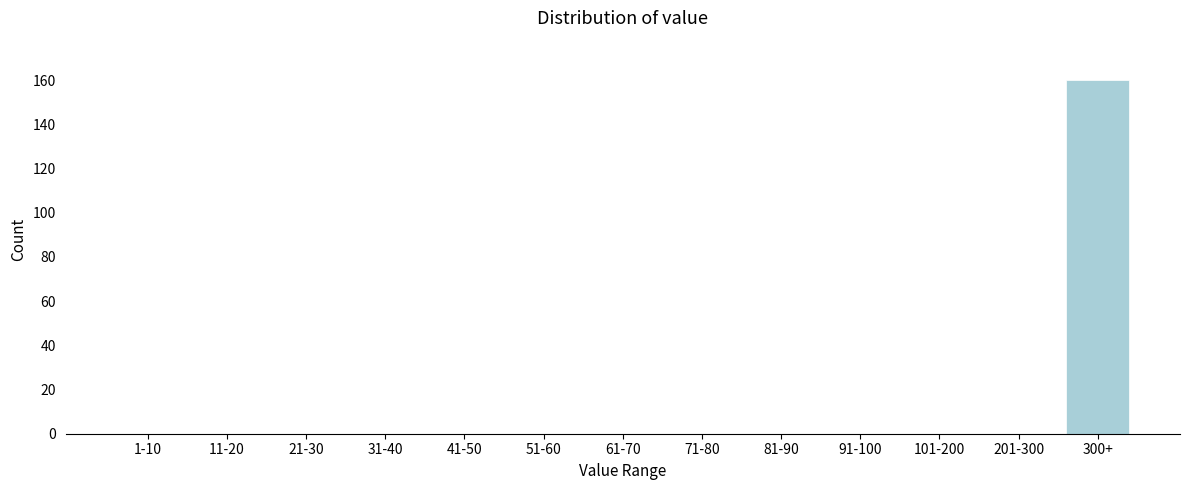

Reading left to right, what are all the values shown in this chart?

1-10=0	11-20=0	21-30=0	31-40=0	41-50=0	51-60=0	61-70=0	71-80=0	81-90=0	91-100=0	101-200=0	201-300=0	300+=160